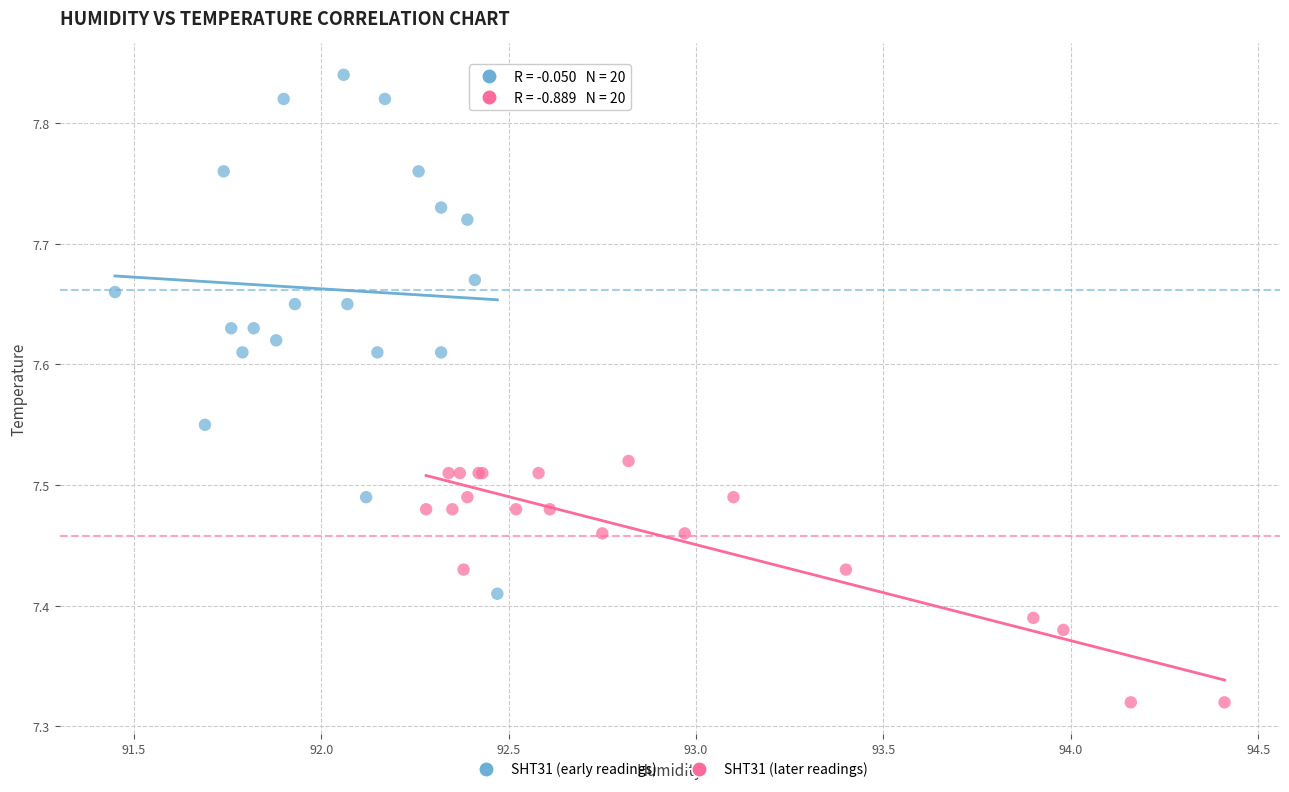

Which series has the largest Y range (max minus min)?

SHT31 (early readings)